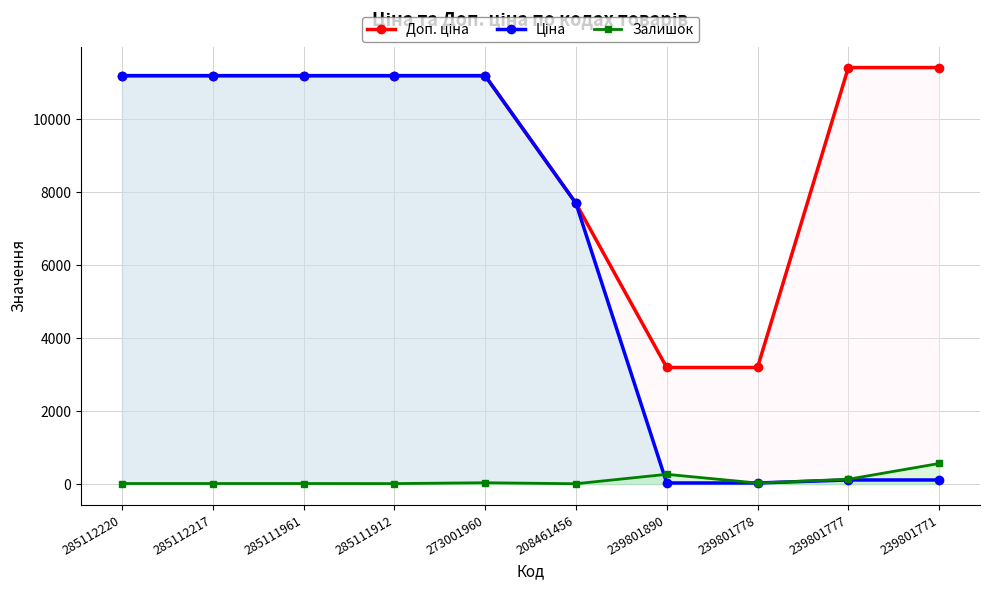

Which category has the lowest value in the Доп. ціна series?

239801890